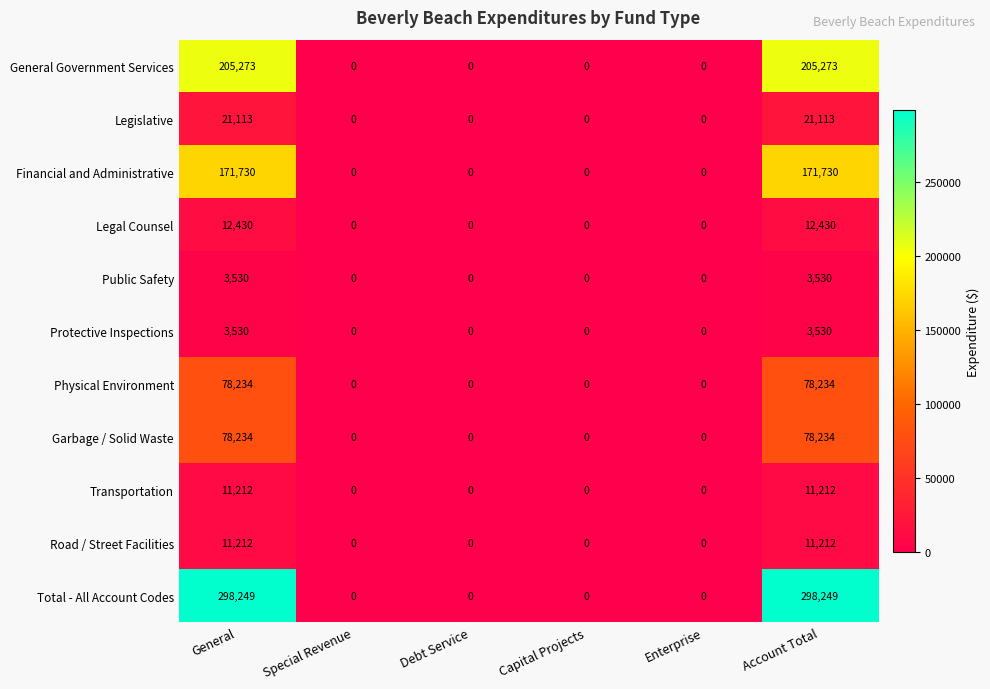

Which series has the largest total across all categories?

Total - All Account Codes